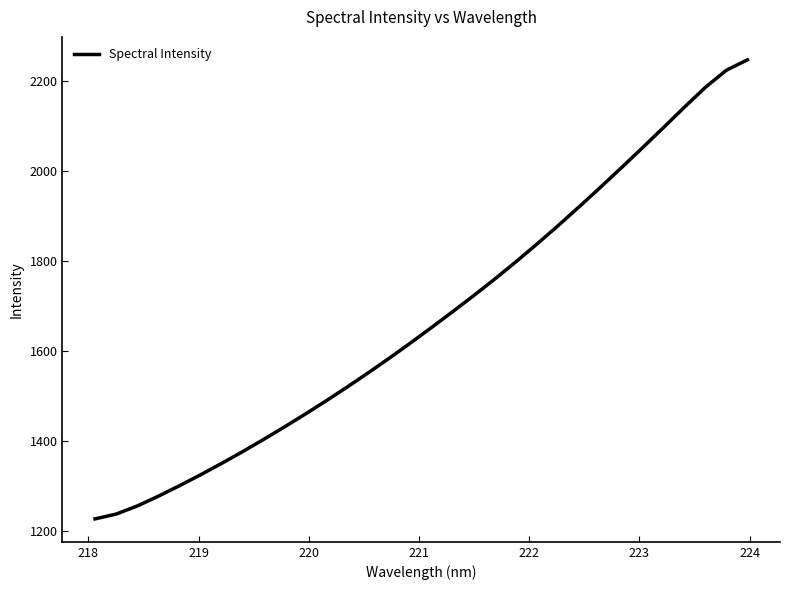

How many values exceed 1652?

16